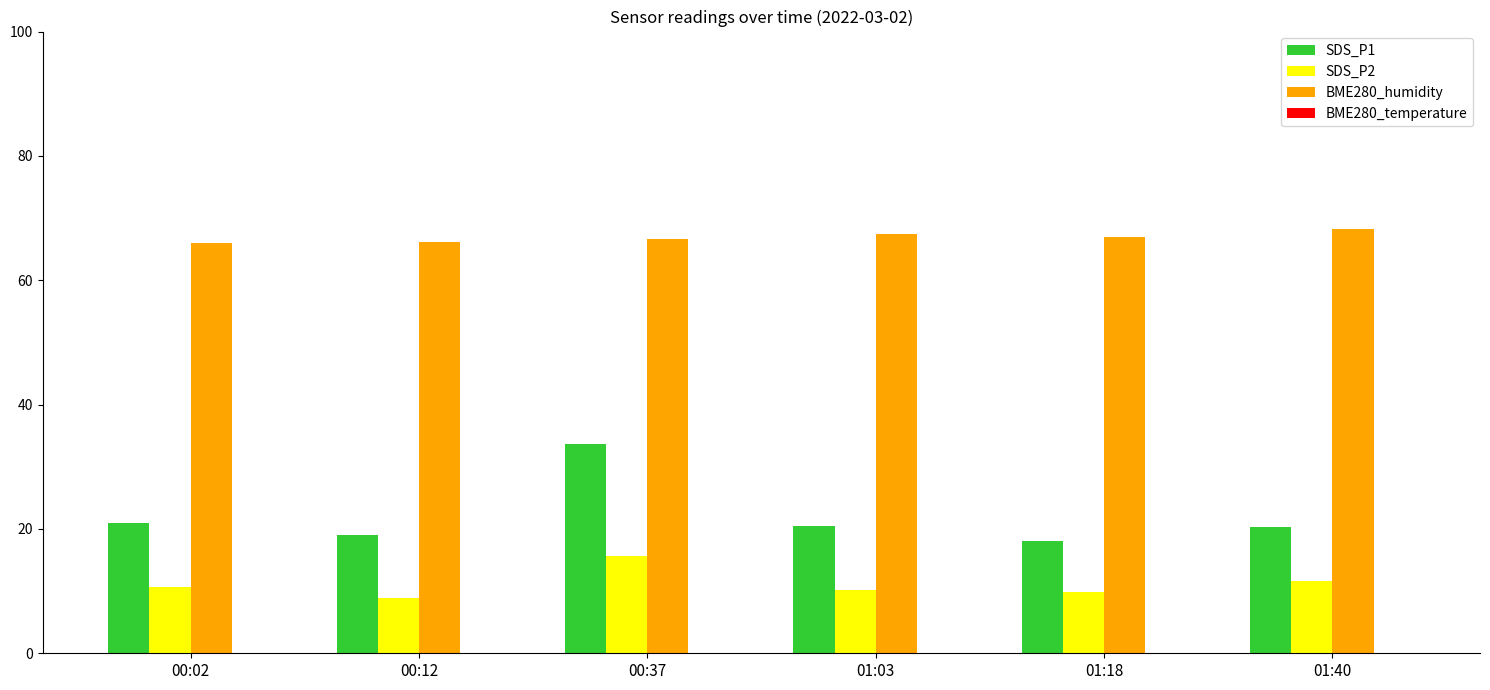

Are the bars grouped side by side (vs. stacked)?

Yes